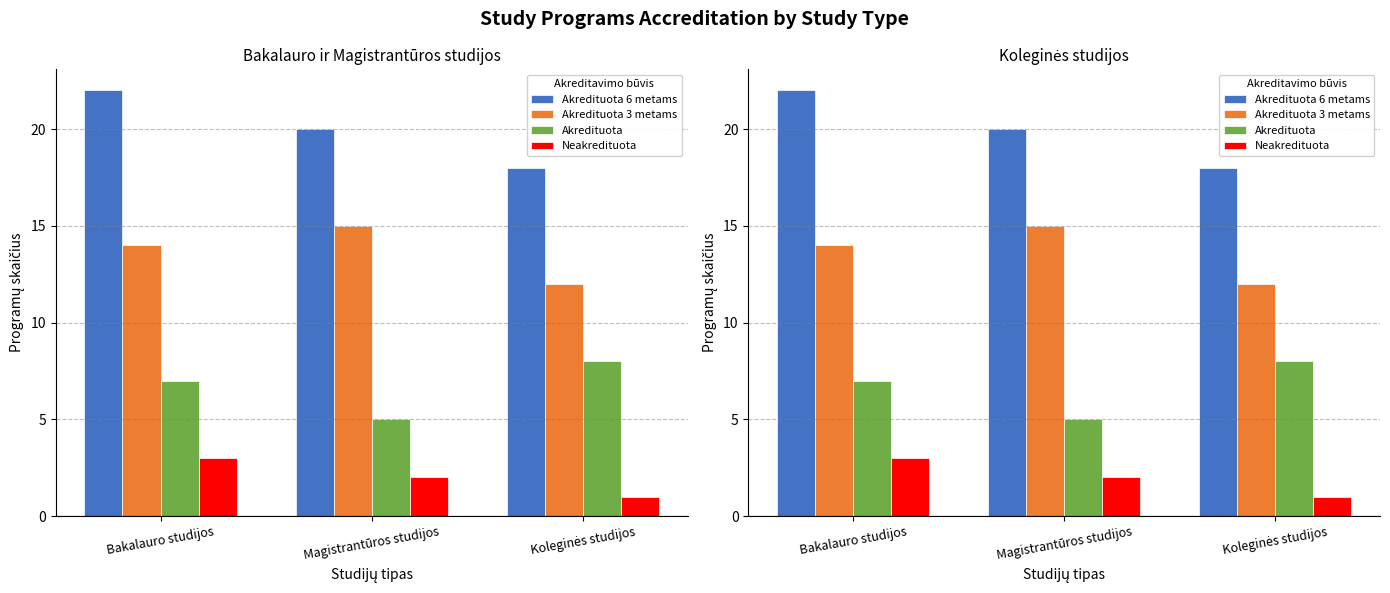

At which label does Akredituota 3 metams first exceed 14?

Magistrantūros studijos